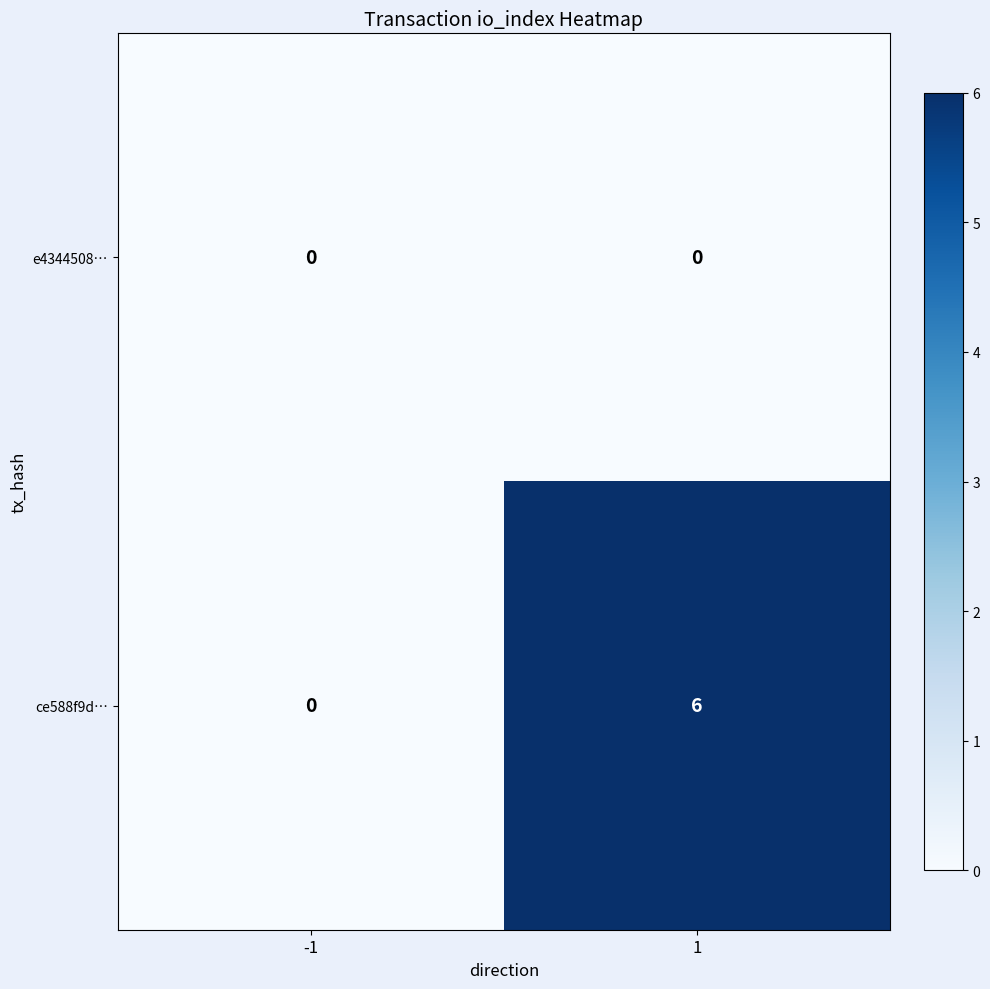

Reading left to right, extract all data points from this chart.

e4344508…: 0	0
ce588f9d…: 0	6